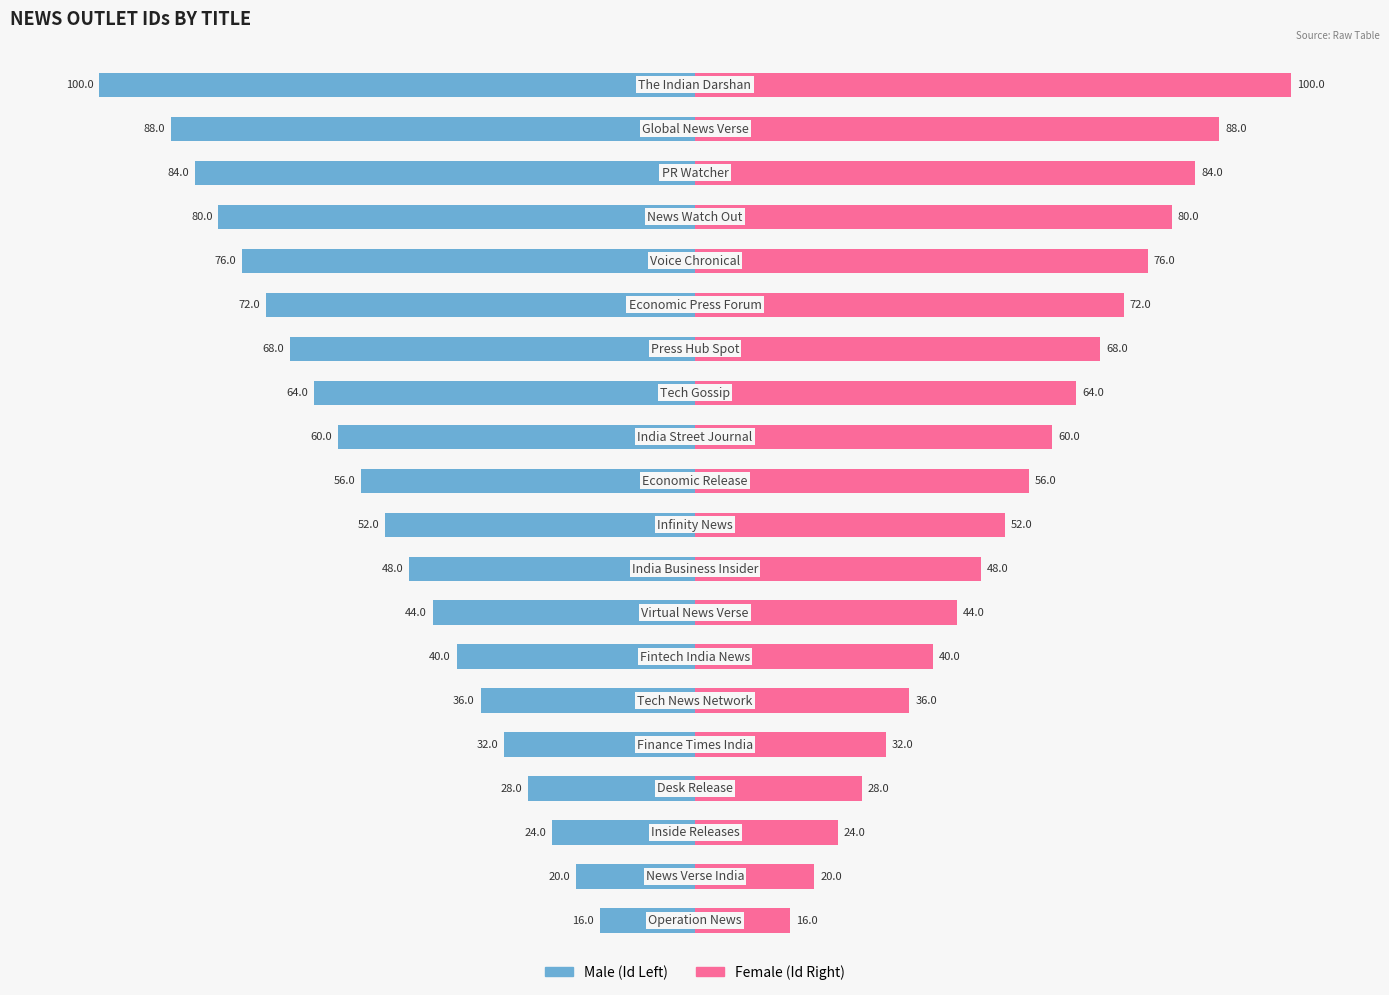

How many bars are there in each group?

2